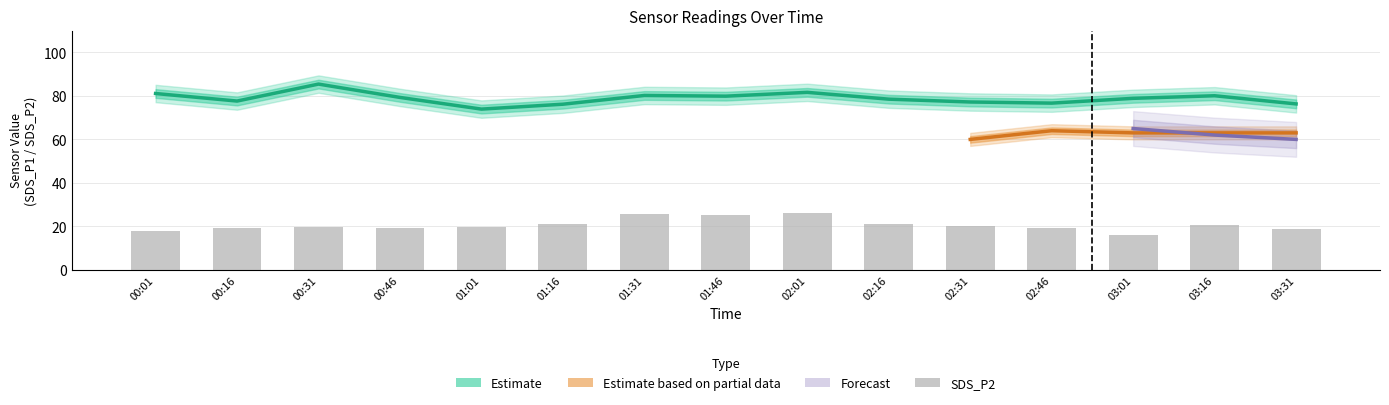

What is the difference between the highest and lowest values at 03:16?

59.3